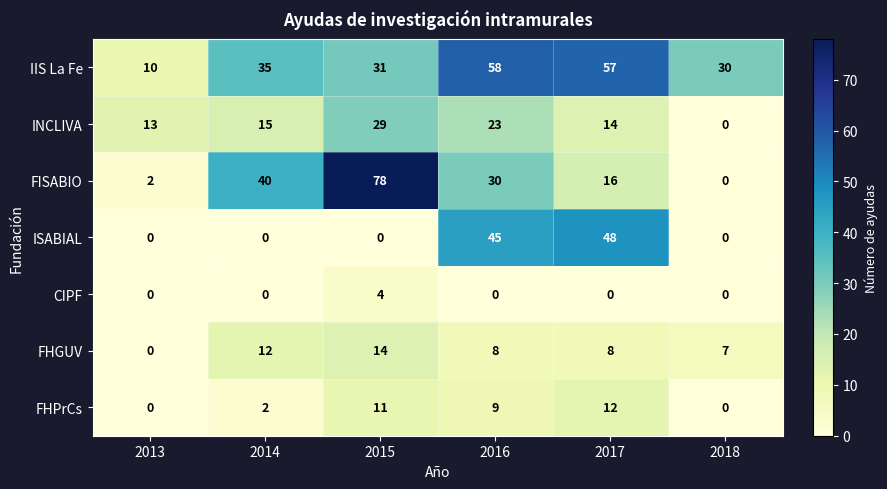

What is the total value across all series at 2017?

155